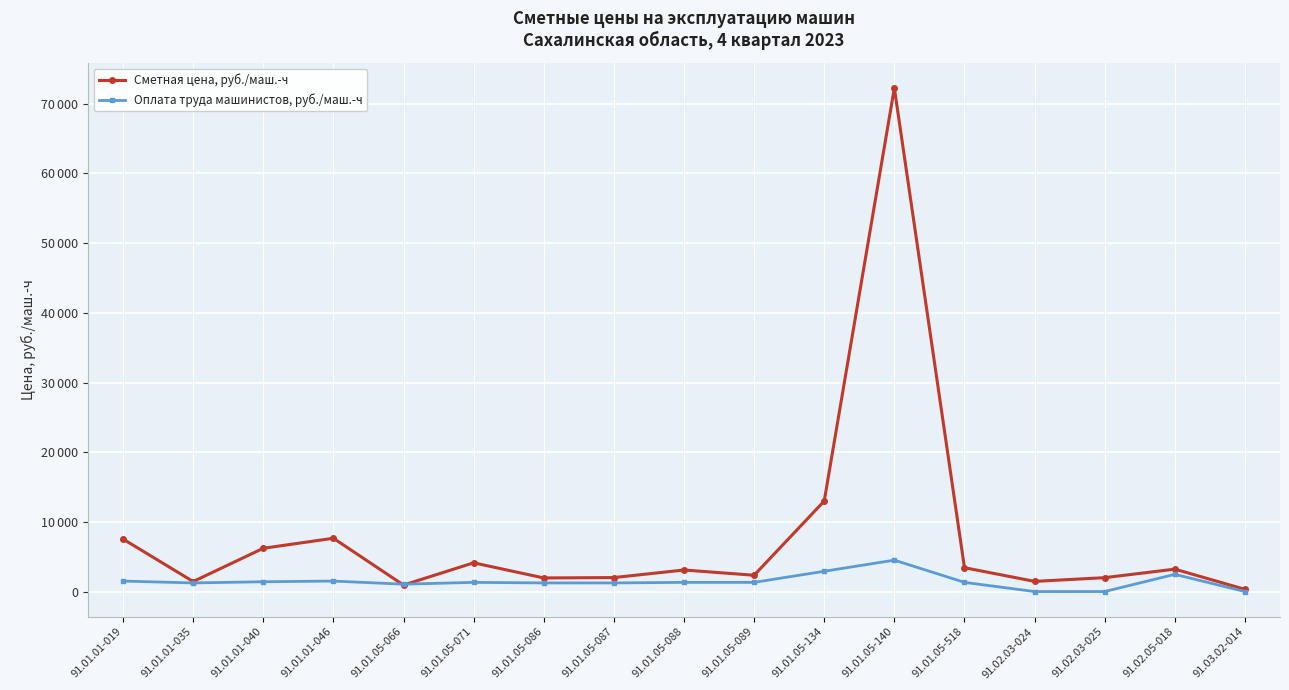

What is the value of the Сметная цена, руб./маш.-ч point at the 15th from the left?

1991.1